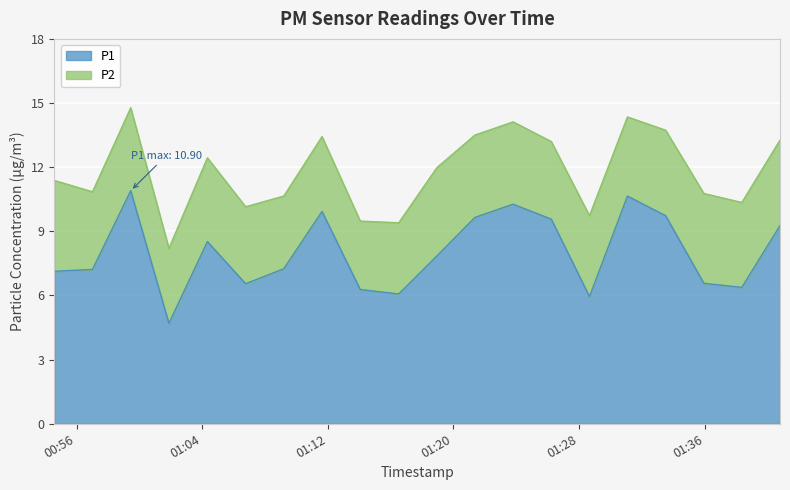

Reading left to right, what are all the values shown in this chart?

7.1	7.2	10.9	4.7	8.5	6.5	7.2	9.9	6.3	6.1	7.8	9.7	10.3	9.6	6.0	10.7	9.7	6.6	6.4	9.3